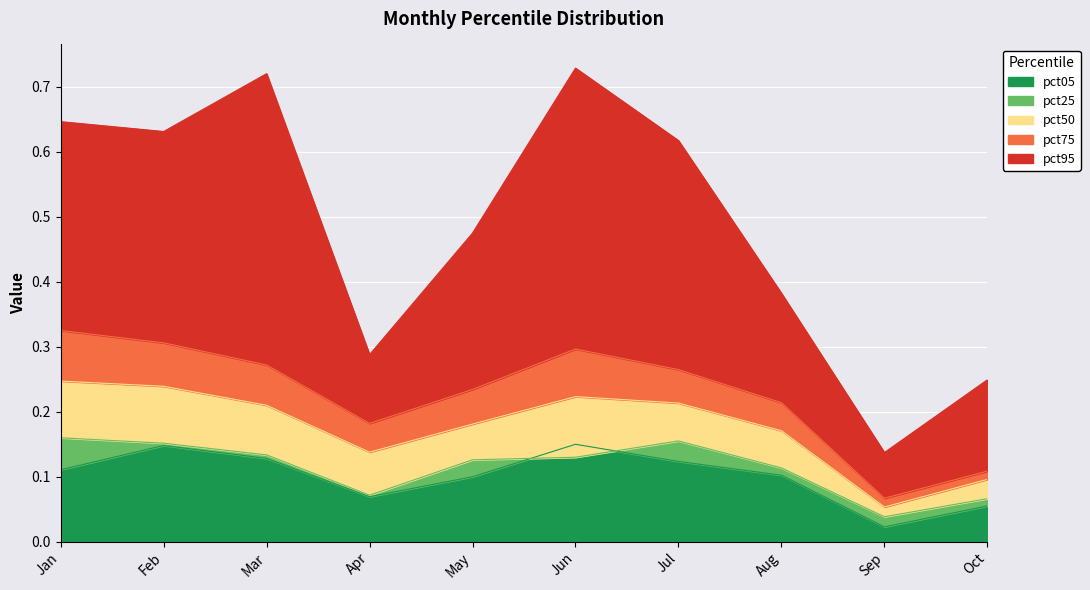

At which category does pct75 reach its first local peak?

Jun